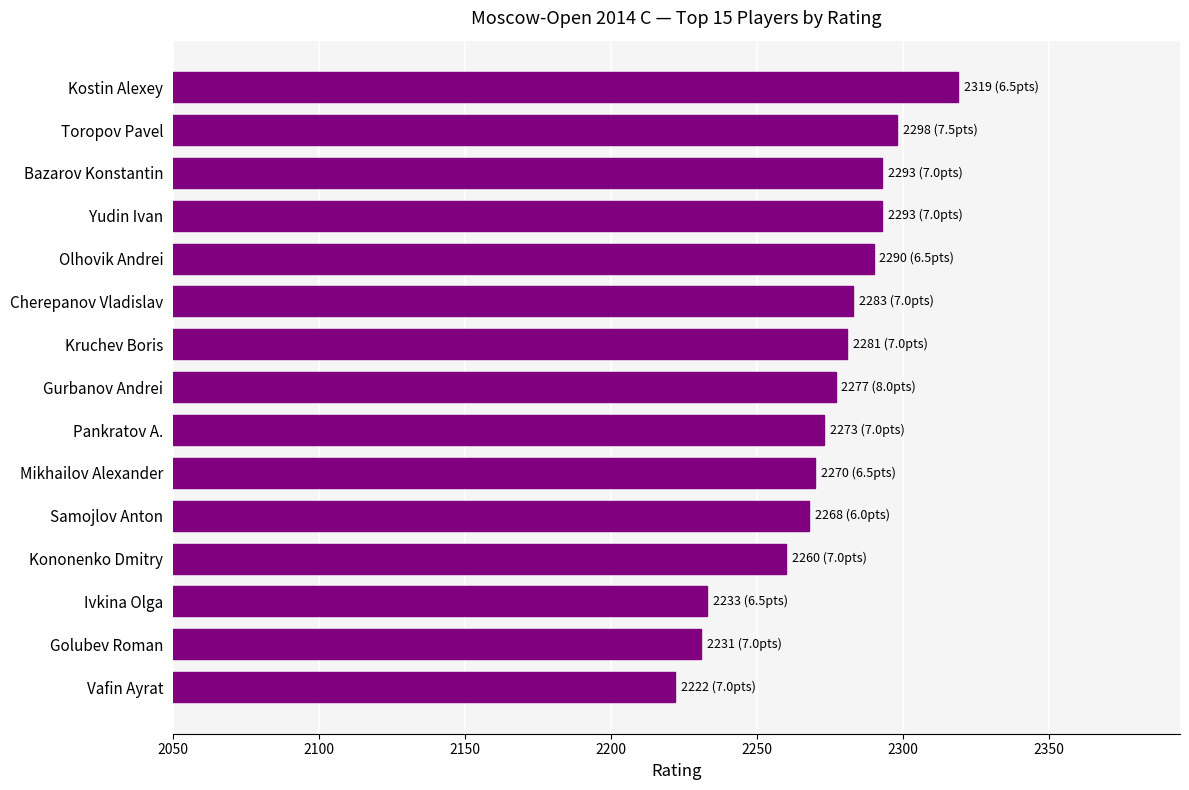

What value does the data have at Kruchev Boris?

2281